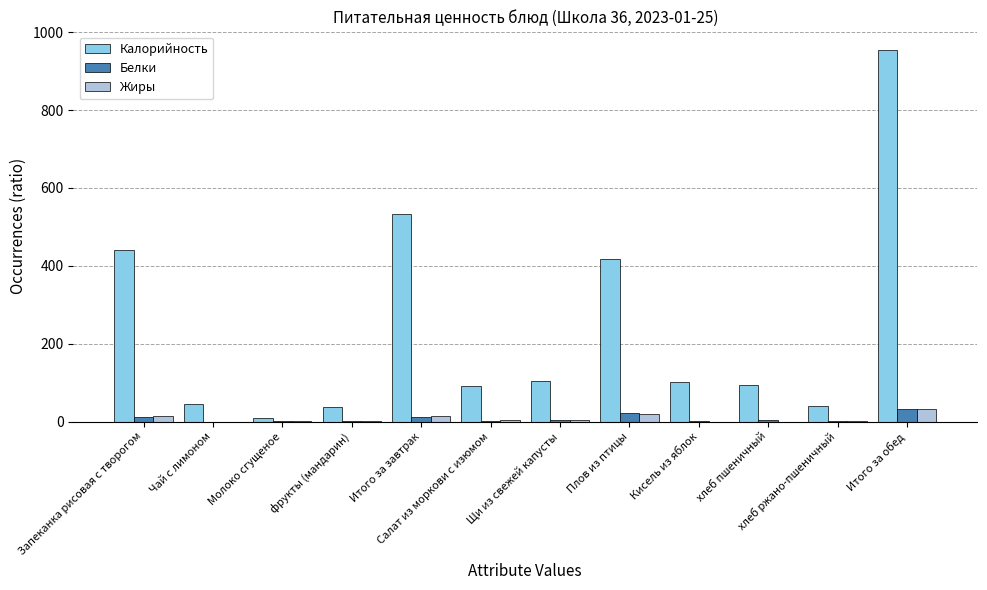

Which series has the largest total across all categories?

Калорийность